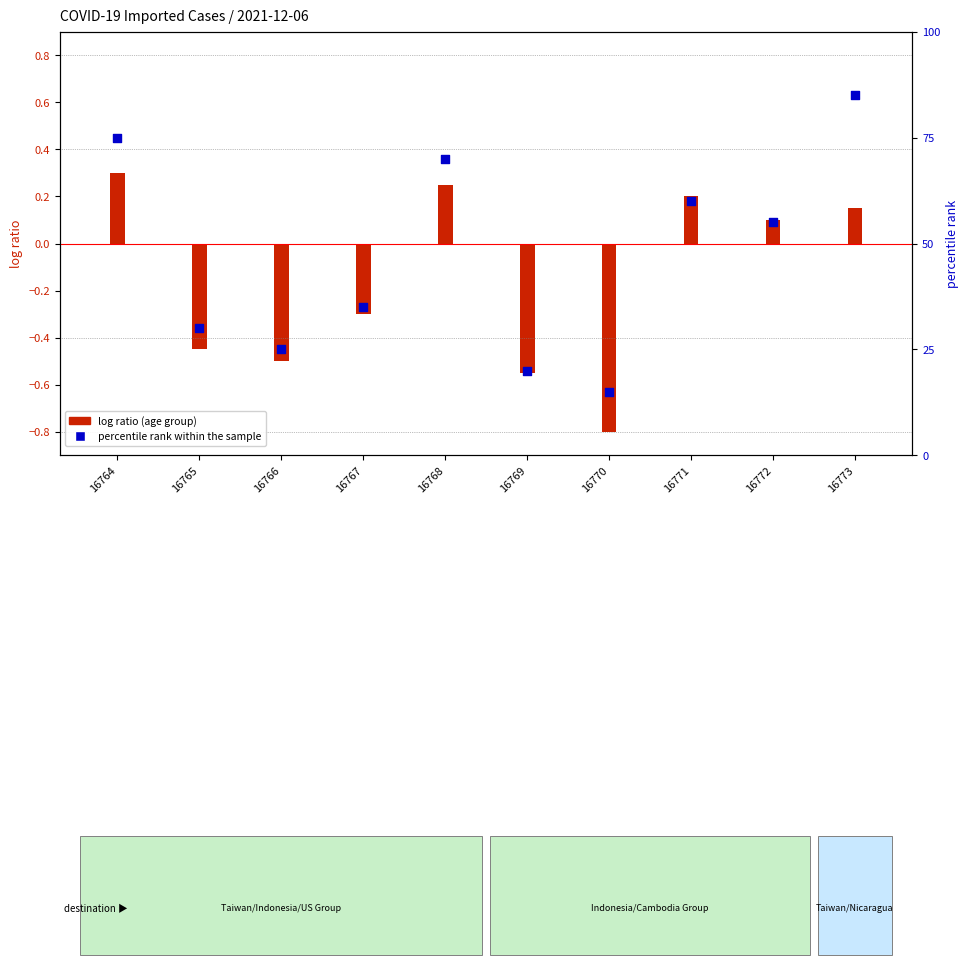

Which series contains the lowest Y value?

log ratio